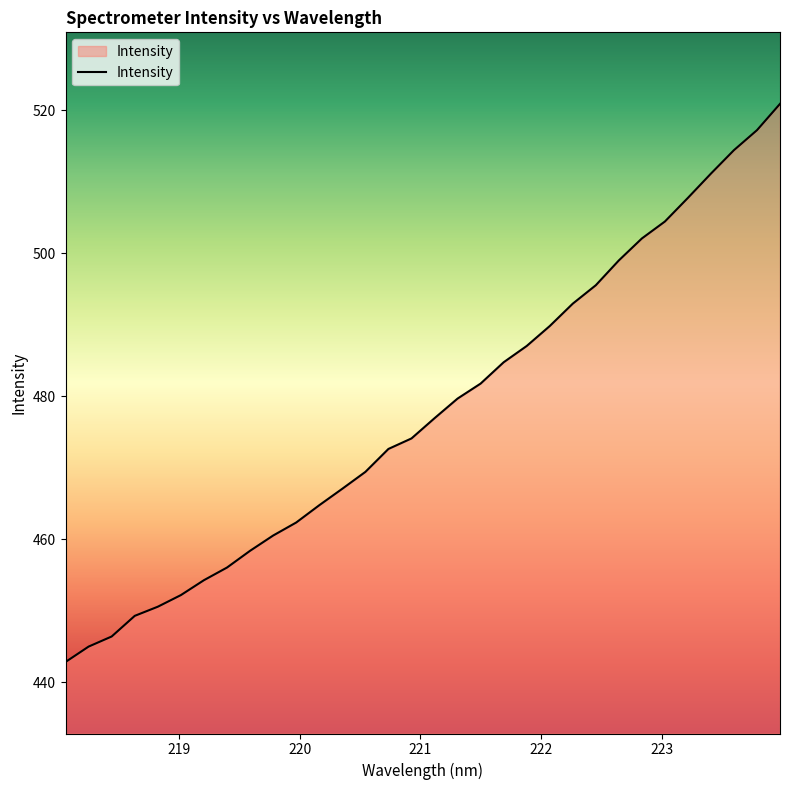

True or false: the data has more than 1 interior local peaks.

False